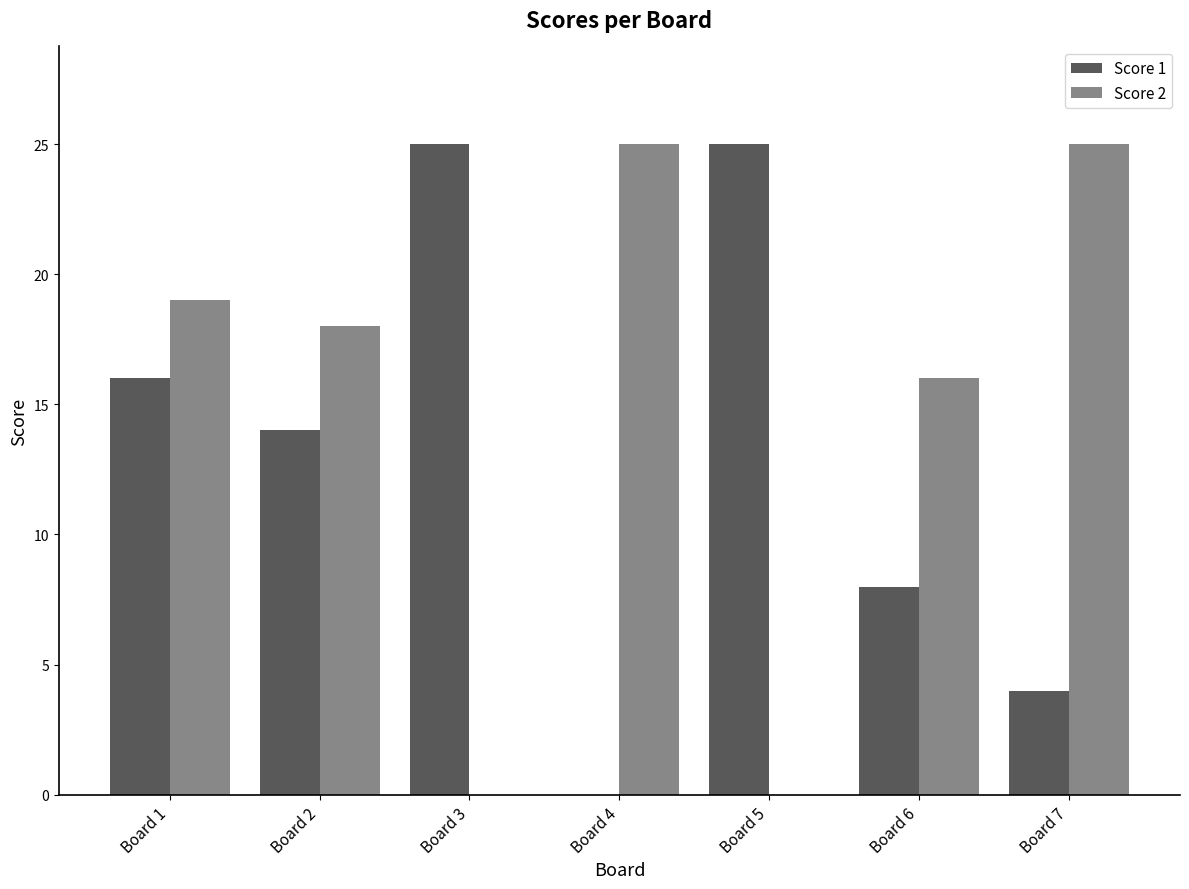

Reading left to right, what are all the values shown in this chart?

Score 1: 16	14	25	0	25	8	4
Score 2: 19	18	0	25	0	16	25